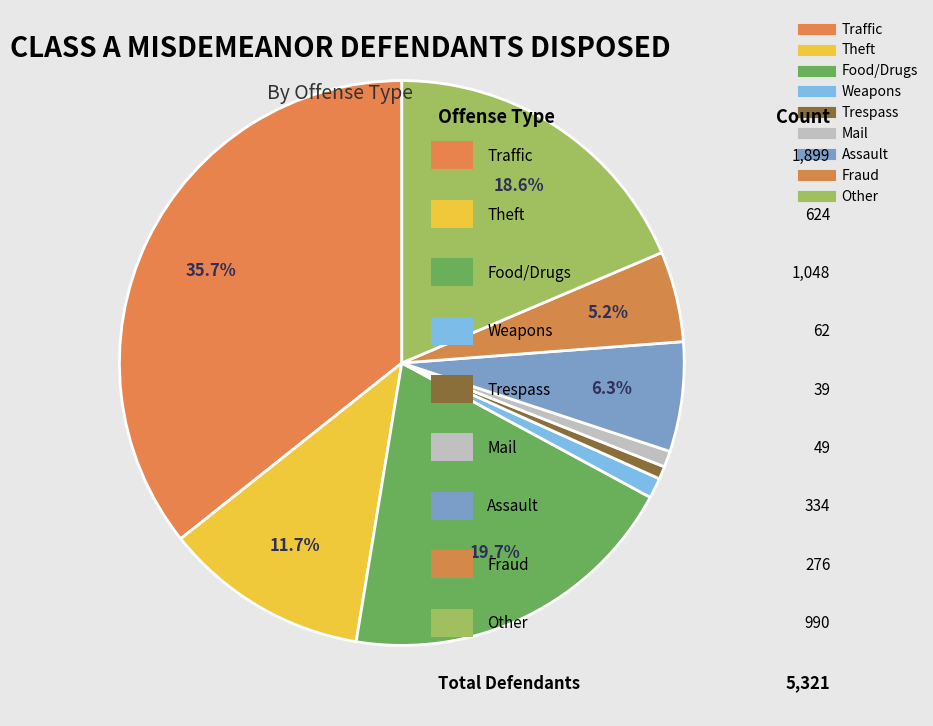

To the nearest percent, what is the average slice percentage?

11%